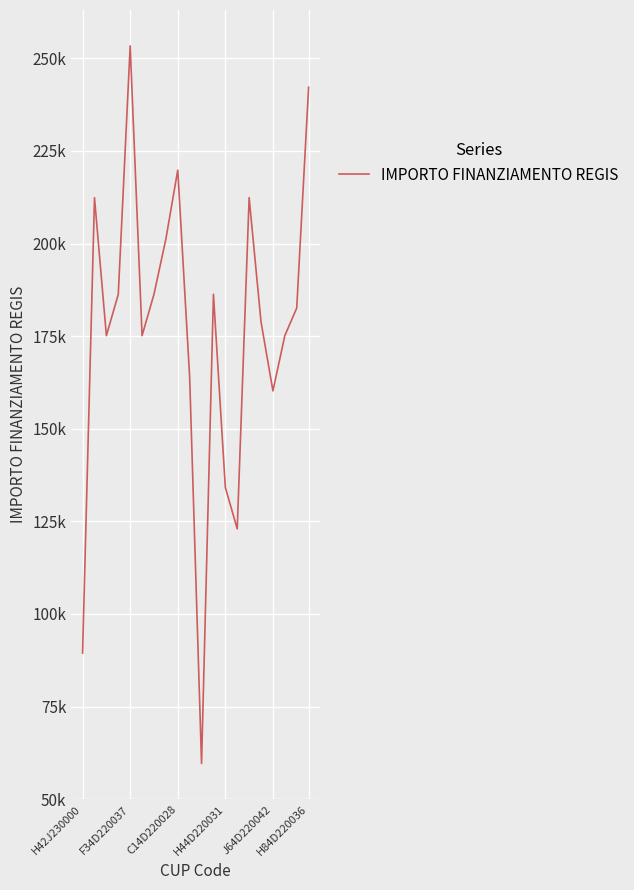

Reading right to left, what are all the values shown in this chart?

242178.0	182565.0	175113.3	160210.1	178839.1	212371.5	122951.9	134129.4	186290.8	59613.0	163935.9	219823.1	201194.0	186290.8	175113.3	253355.4	186290.8	175113.3	212371.5	89419.6